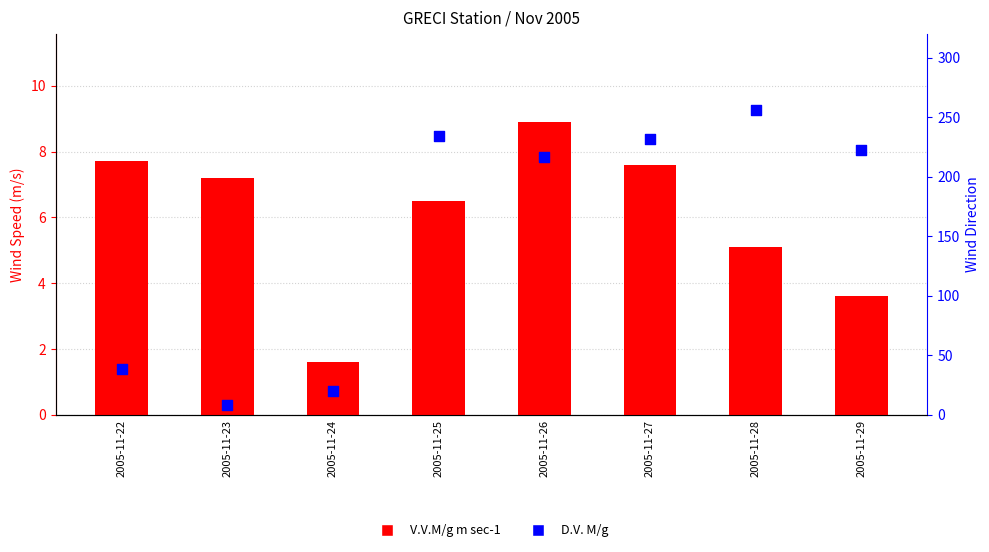

What are all the series names shown in the legend?

V.V.M/g m sec-1, D.V. M/g